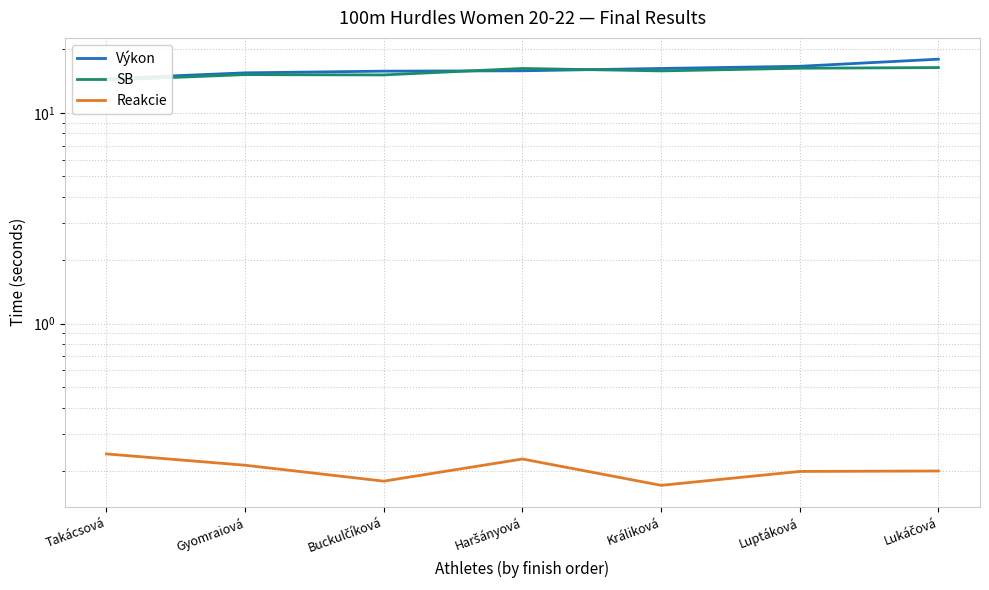

Reading left to right, extract all data points from this chart.

Výkon: Takácsová=14.5	Gyomraiová=15.5	Buckulčíková=15.8	Haršányová=15.8	Králiková=16.2	Luptáková=16.6	Lukáčová=18.0
SB: Takácsová=14.3	Gyomraiová=15.2	Buckulčíková=15.1	Haršányová=16.2	Králiková=15.8	Luptáková=16.3	Lukáčová=16.4
Reakcie: Takácsová=0.2	Gyomraiová=0.2	Buckulčíková=0.2	Haršányová=0.2	Králiková=0.2	Luptáková=0.2	Lukáčová=0.2